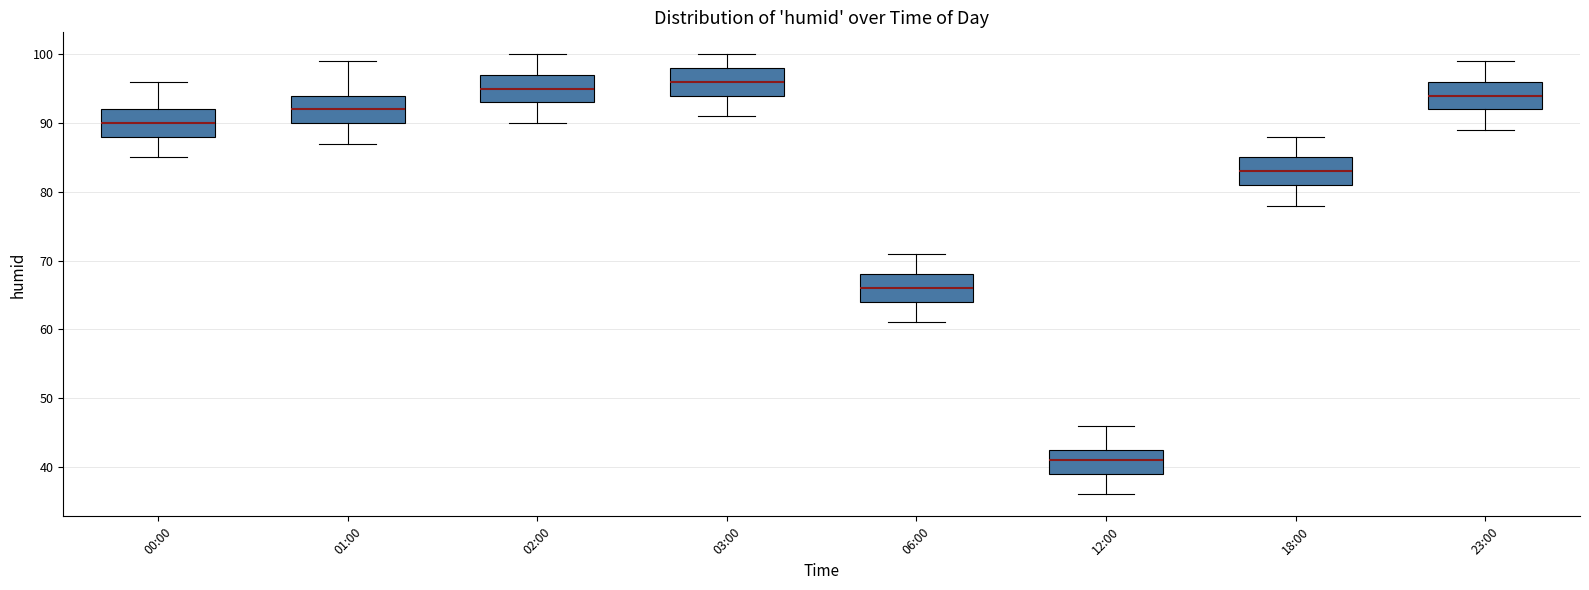

Reading left to right, read every box against the y-axis: the position of its median line, the range the box covers, and the ends of its whiskers. The values are not printed on the chart, so give them approximately, as read against the axis.

00:00: median 90, box 88 to 92, whiskers 85 to 96
01:00: median 92, box 90 to 94, whiskers 87 to 99
02:00: median 95, box 93 to 97, whiskers 90 to 100
03:00: median 96, box 94 to 98, whiskers 91 to 100
06:00: median 66, box 64 to 68, whiskers 61 to 71
12:00: median 41, box 39 to 43, whiskers 36 to 46
18:00: median 83, box 81 to 85, whiskers 78 to 88
23:00: median 94, box 92 to 96, whiskers 89 to 99